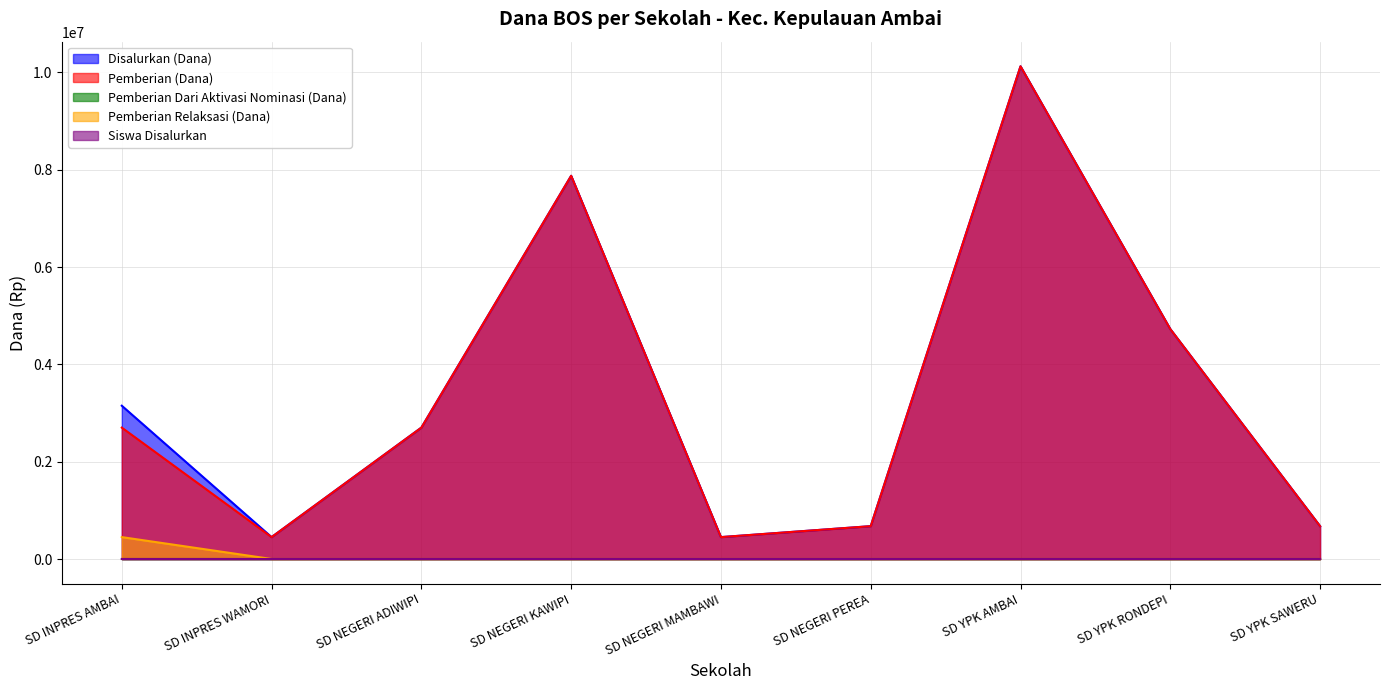

True or false: Pemberian Relaksasi (Dana) and Pemberian (Dana) cross at least once.

False